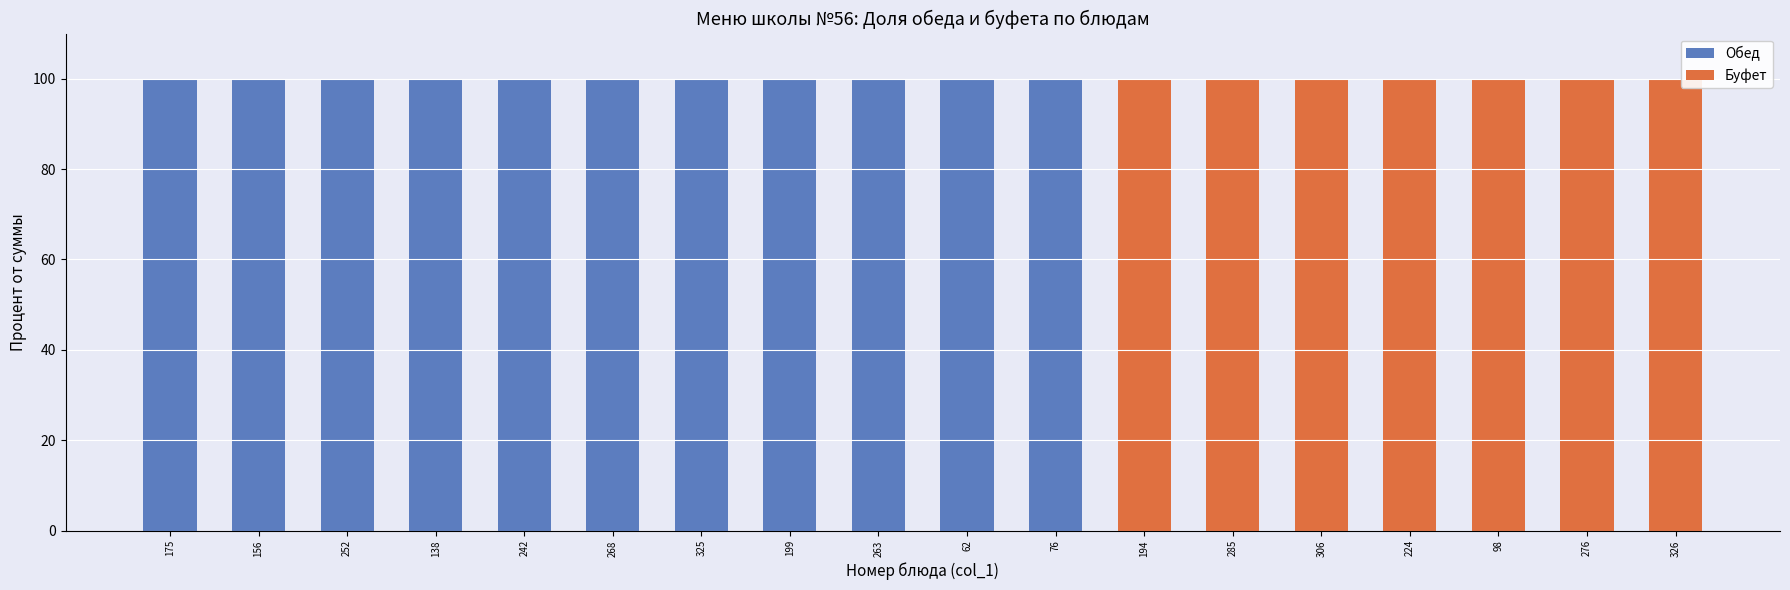

What is the total value across all series at 252?

100